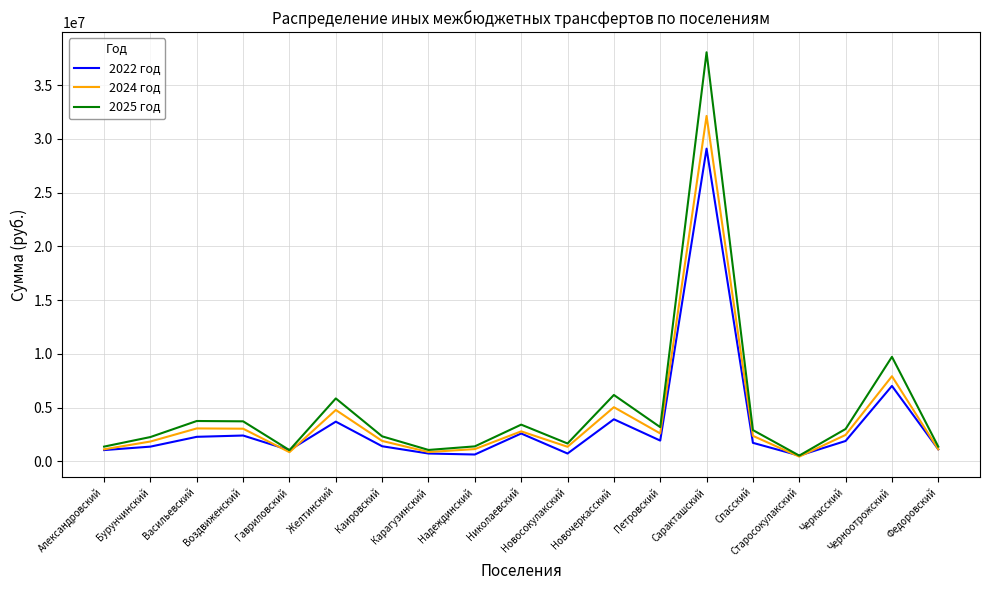

True or false: 2024 год has a value of 3029100 at Воздвиженский.

True